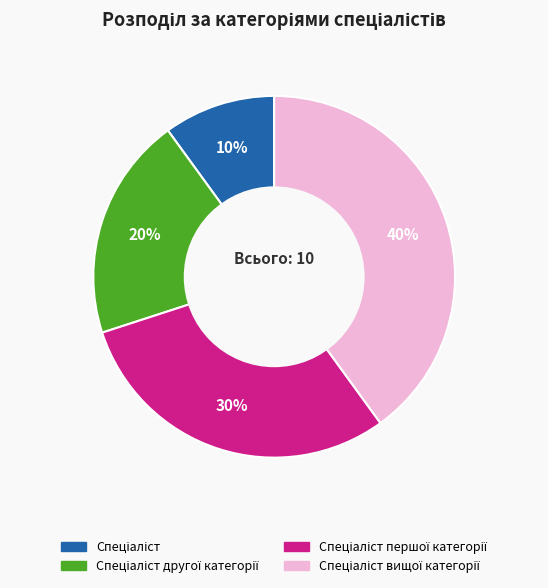

How many slices are in this pie chart?

4